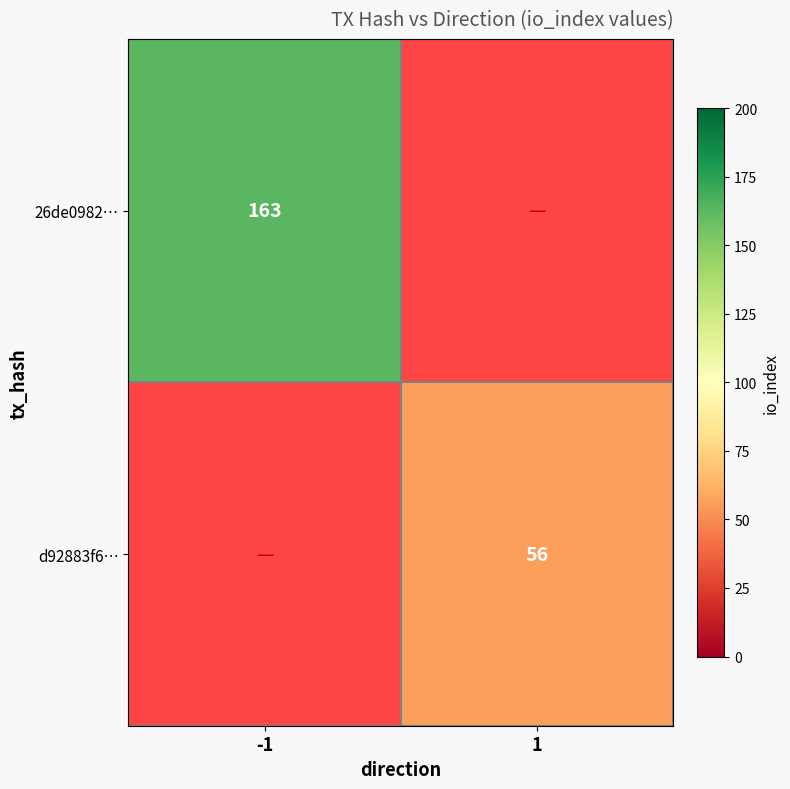

Is the value of d92883f6… at 1 greater than the value of 26de0982… at -1?

No